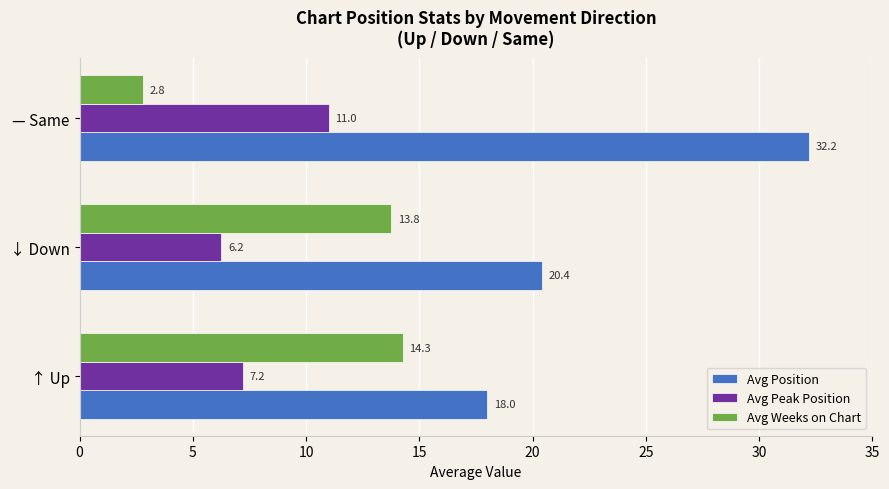

What is the difference between the maximum and minimum values in the Avg Position series?

14.2